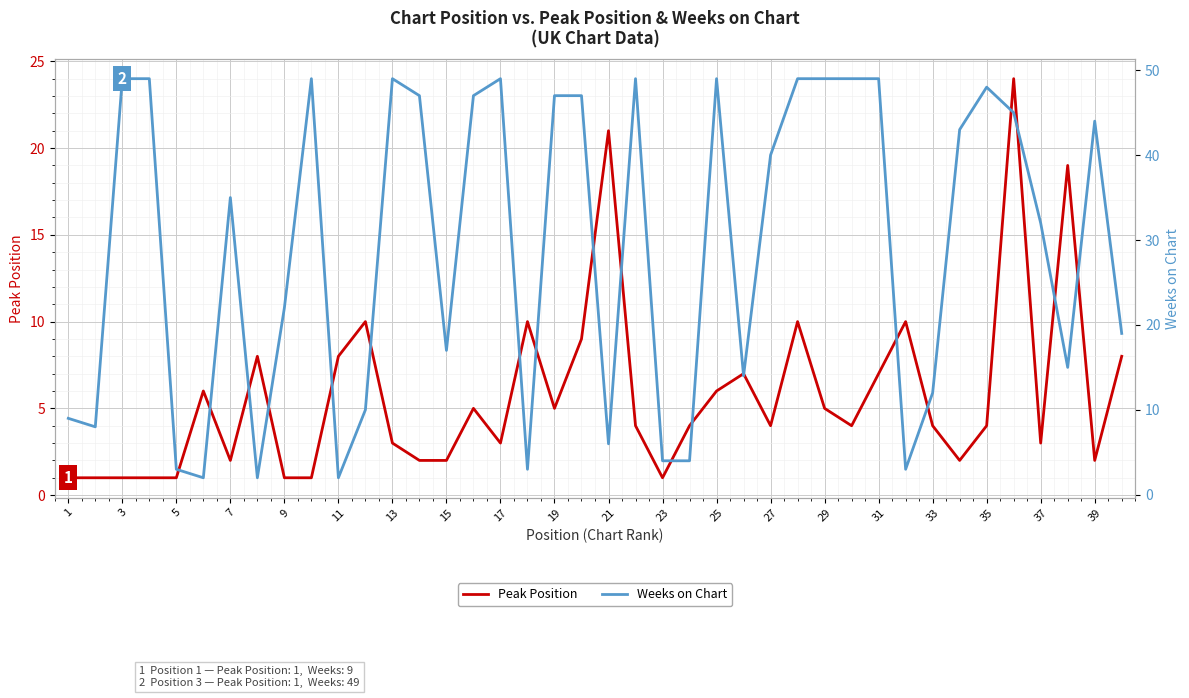

The value of Peak Position at 33 is 1. True or false?

False